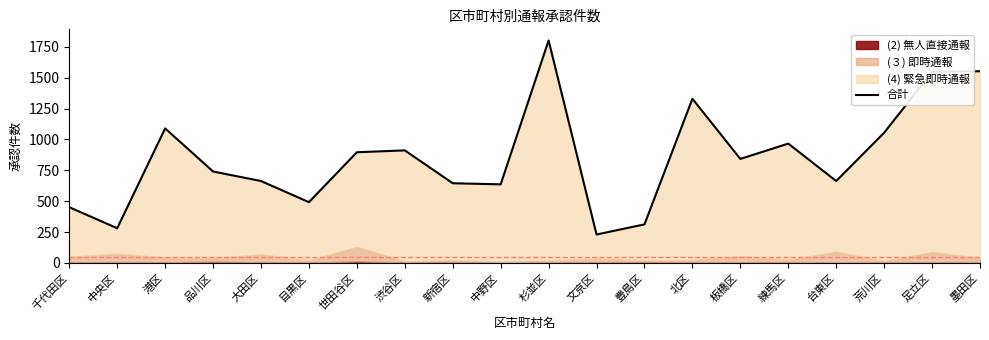

Reading left to right, what are all the values shown in this chart?

千代田区=451	中央区=281	港区=1089	品川区=740	大田区=663	目黒区=492	世田谷区=896	渋谷区=911	新宿区=645	中野区=636	杉並区=1801	文京区=230	豊島区=312	北区=1329	板橋区=842	練馬区=966	台東区=663	荒川区=1054	足立区=1546	墨田区=1552